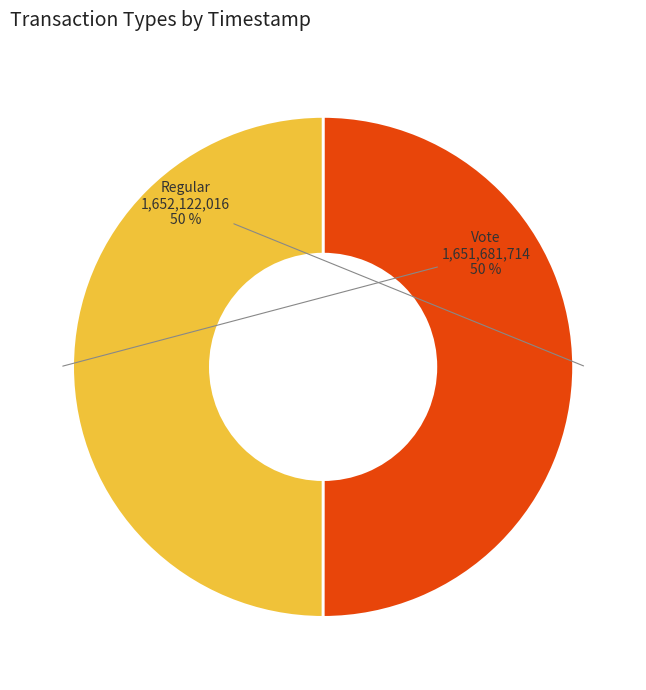

To the nearest percent, what is the average slice percentage?

50%